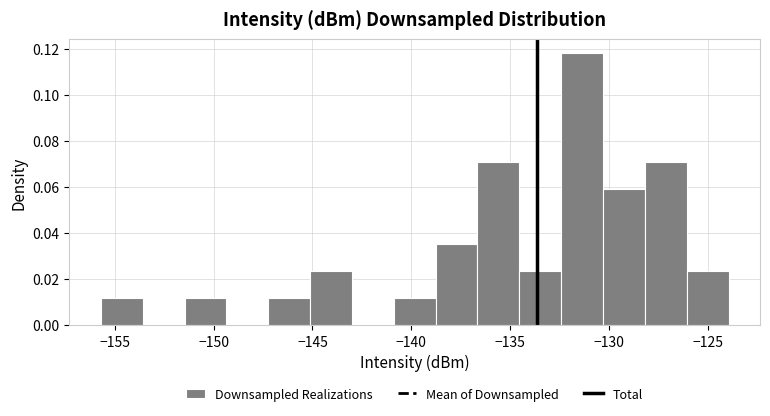

How tall is the bar that spans -130.5 to -128.0 on the x-axis? Neither the bar edges nor the heights are printed on the chart, so give them approximately, as read against the axes.

0.060